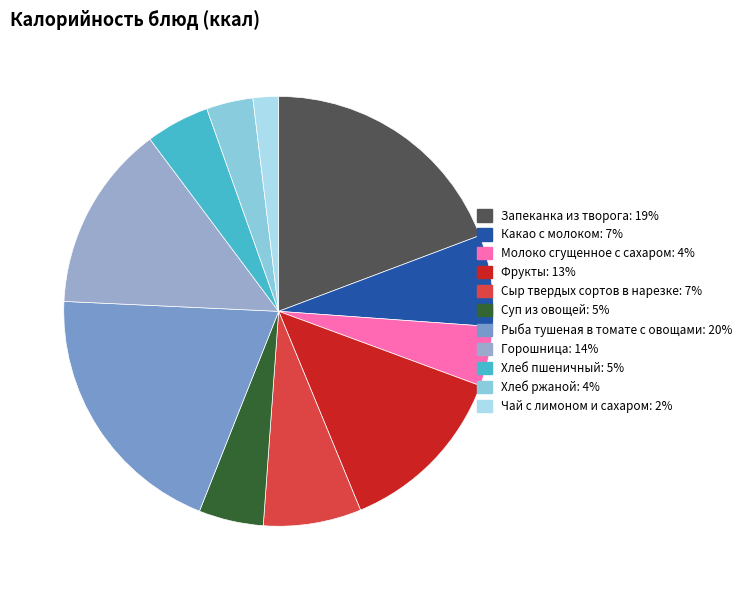

How much of the chart is everything except Хлеб пшеничный?

95.2%